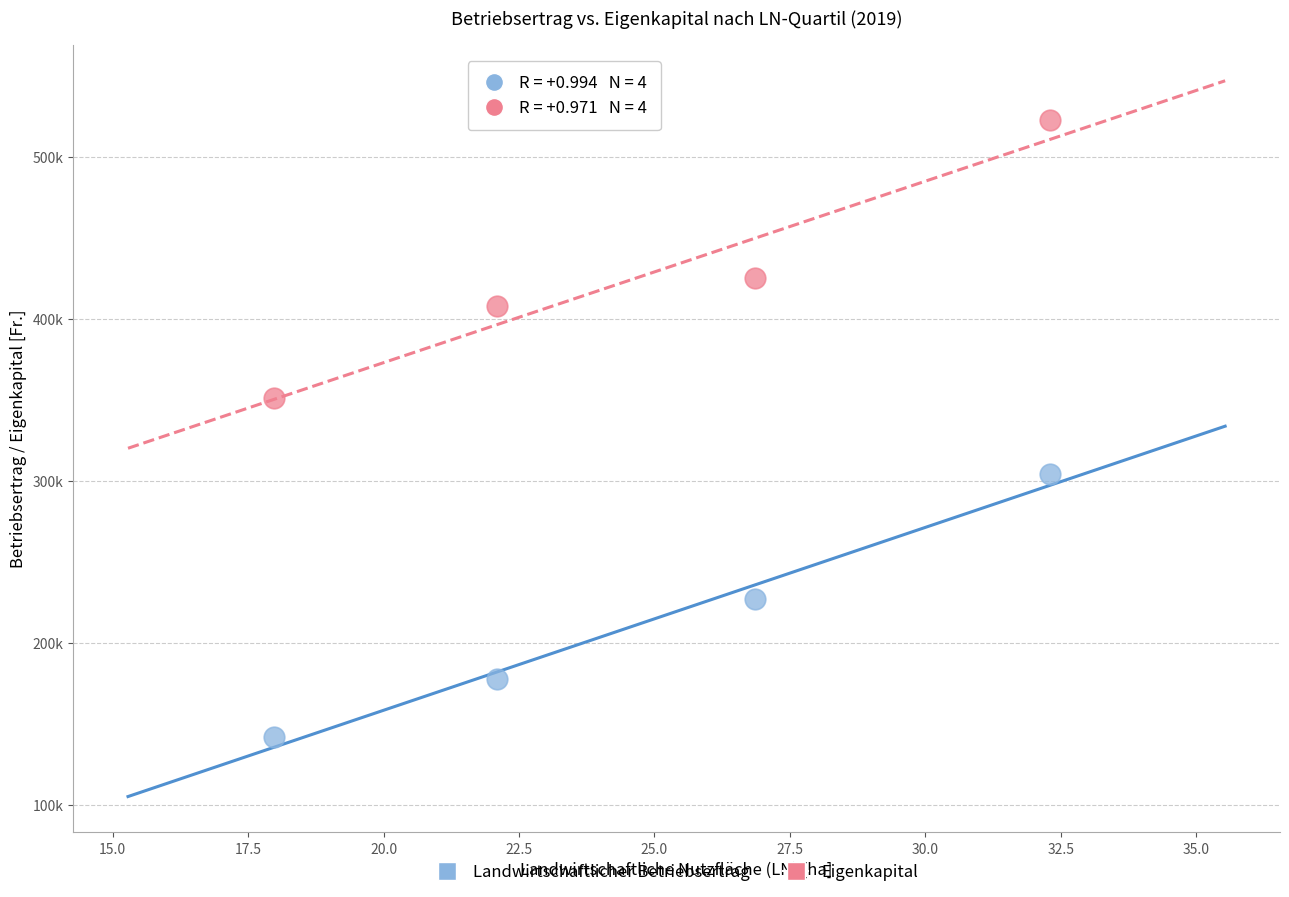

What are all the series names shown in the legend?

Landwirtschaftlicher Betriebsertrag, Eigenkapital